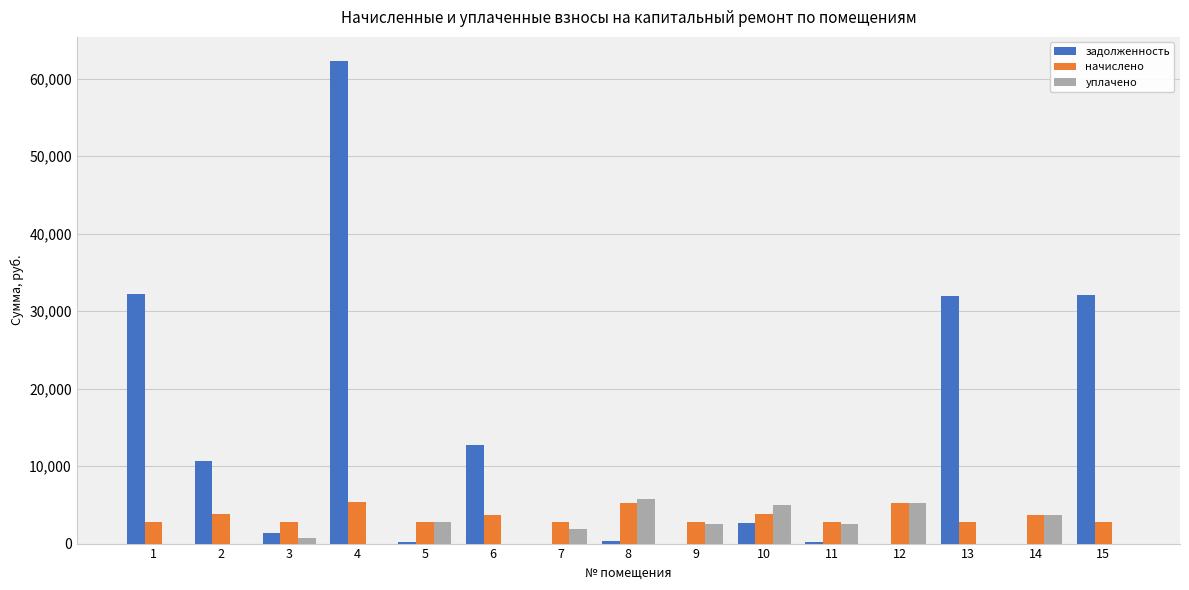

The value of начислено at 15 is 2774.3. True or false?

True